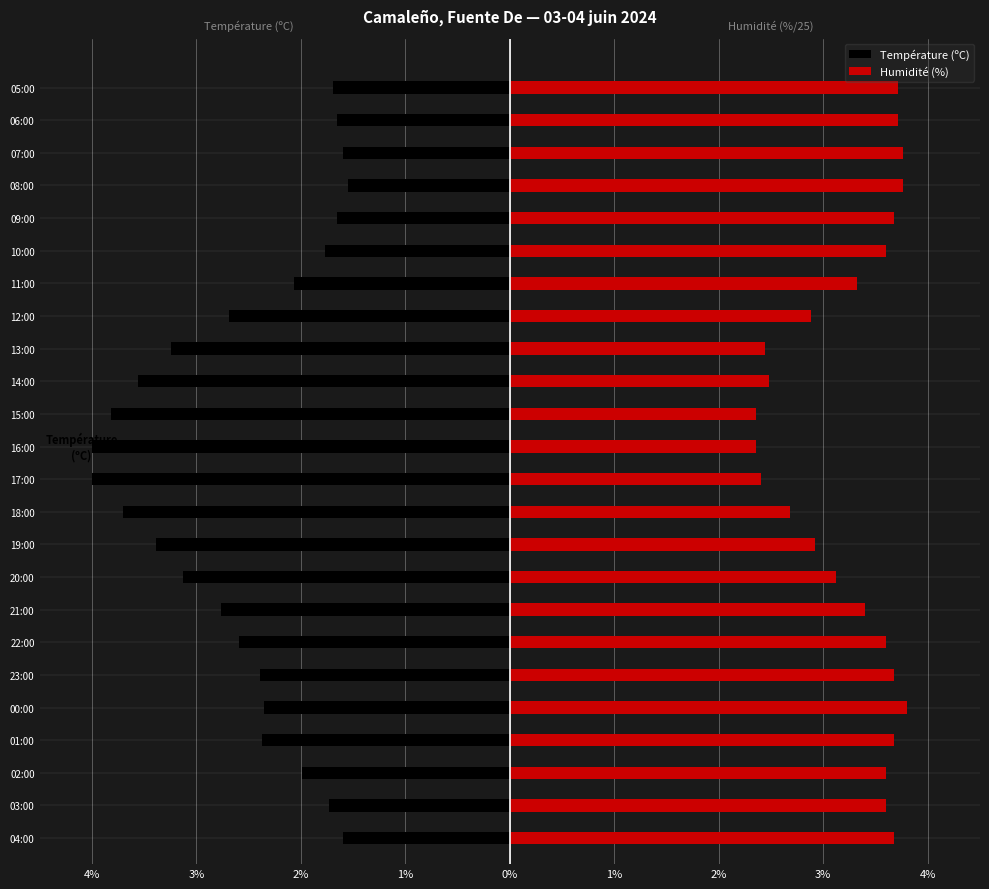

True or false: Température (ºC) has a value of -1.7 at 03:00.

True